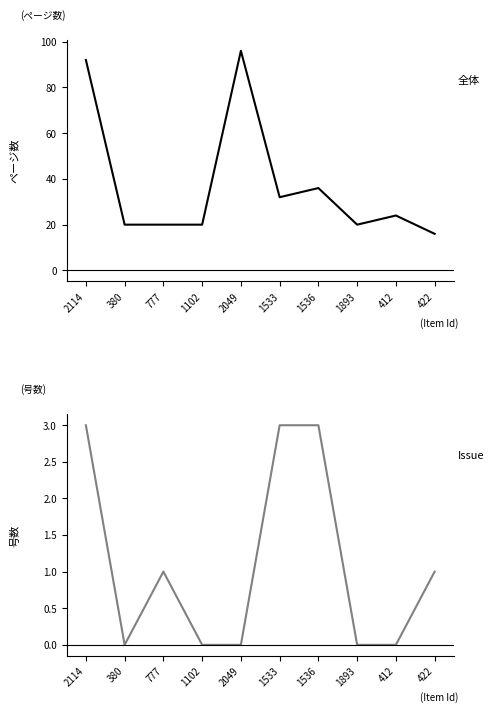

What is the average value of the Extent of Work series?

38